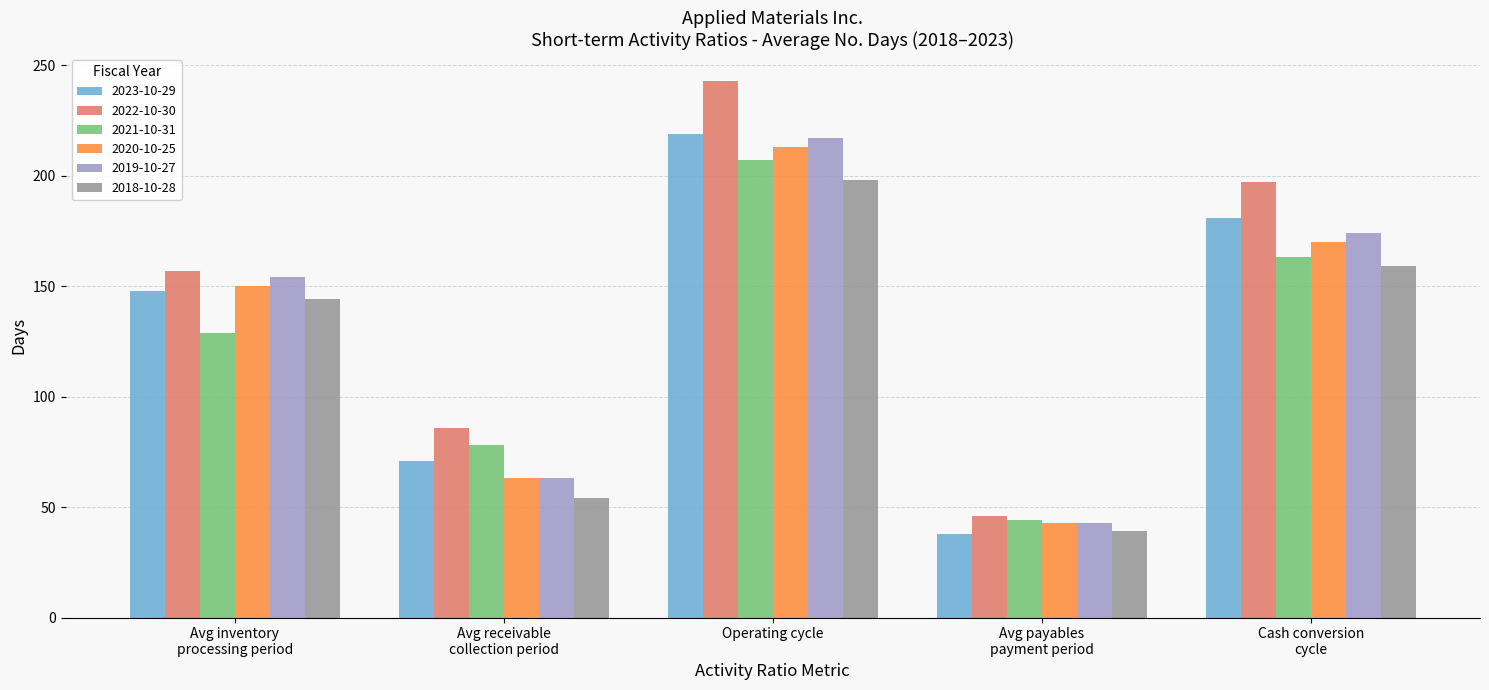

Reading right to left, transcribe all the data shown in this chart.

2023-10-29: 181	38	219	71	148
2022-10-30: 197	46	243	86	157
2021-10-31: 163	44	207	78	129
2020-10-25: 170	43	213	63	150
2019-10-27: 174	43	217	63	154
2018-10-28: 159	39	198	54	144